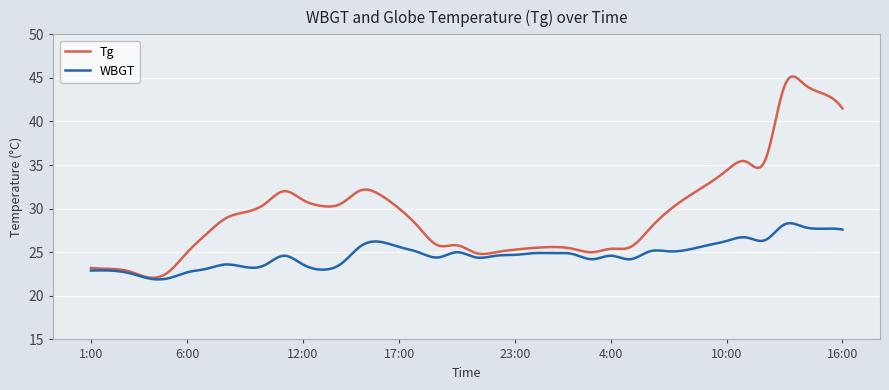

What is the minimum value for Tg?

22.1